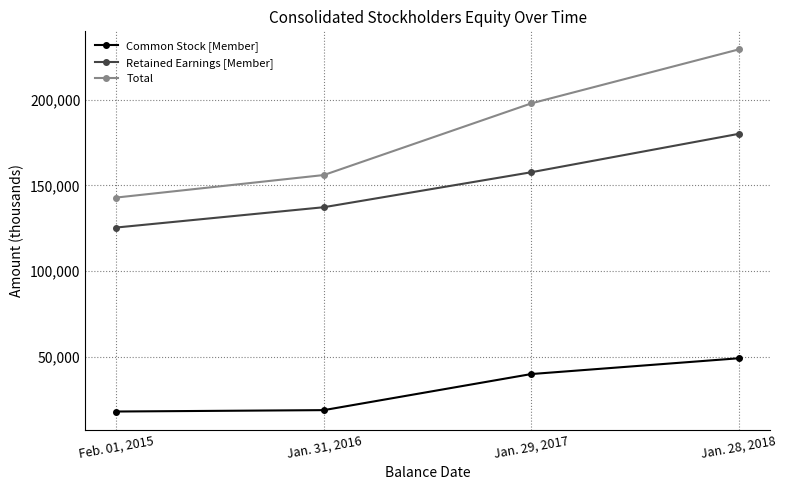

How many Retained Earnings [Member] values are between 137255 and 180122?

3